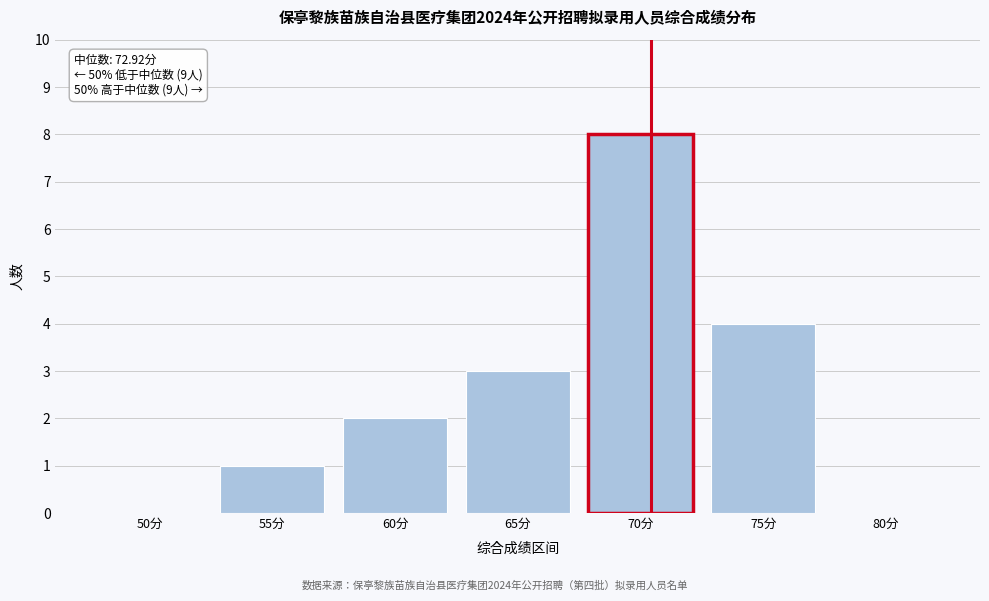

Reading left to right, what are all the values shown in this chart?

50分=0	55分=1	60分=2	65分=3	70分=8	75分=4	80分=0